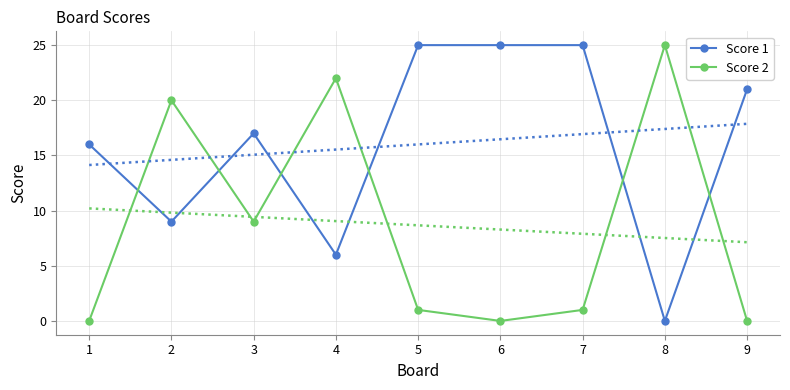

What is the difference between the maximum and minimum values in the Score 1 series?

25